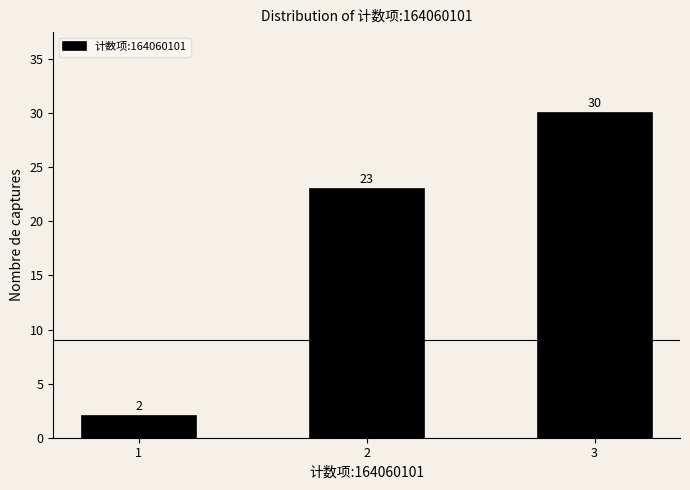

Reading left to right, transcribe all the data shown in this chart.

2	23	30